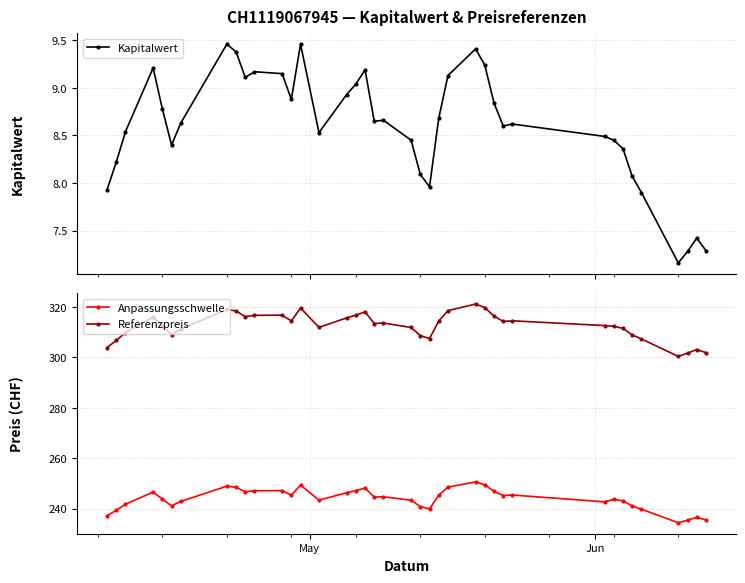

What is the minimum value for Referenzpreis?

300.4